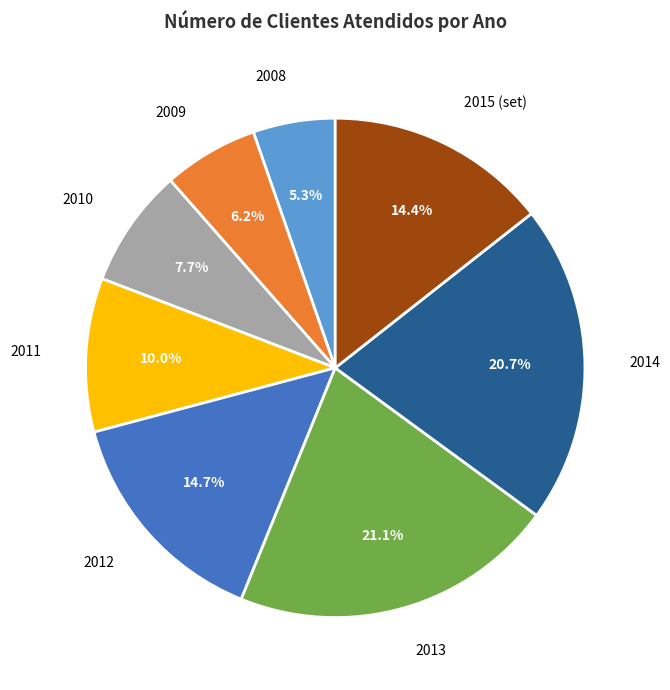

Combined, what portion of the pie is 2010 and 2009?

13.9%